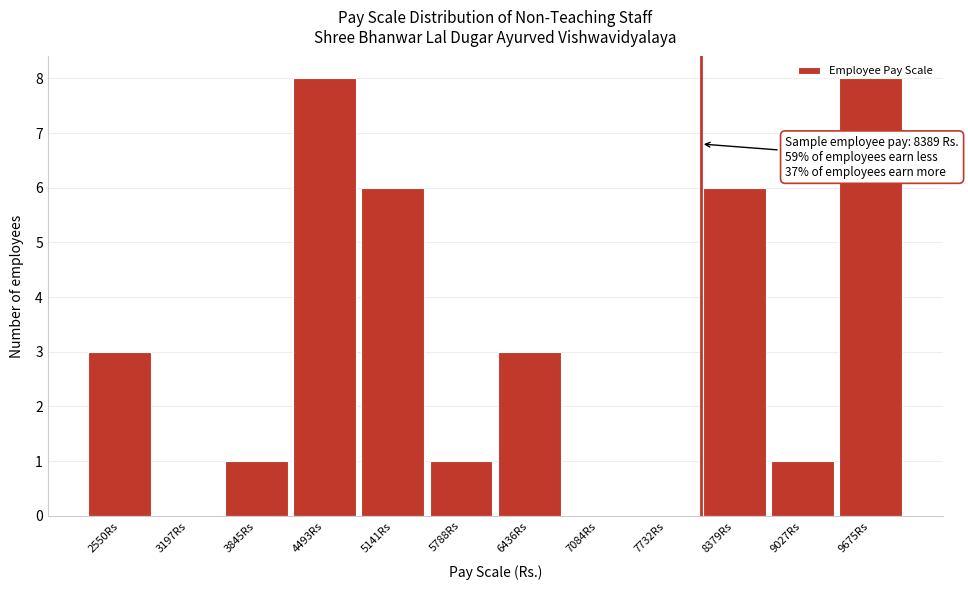

Between 7084Rs and 5788Rs, which is larger?

5788Rs